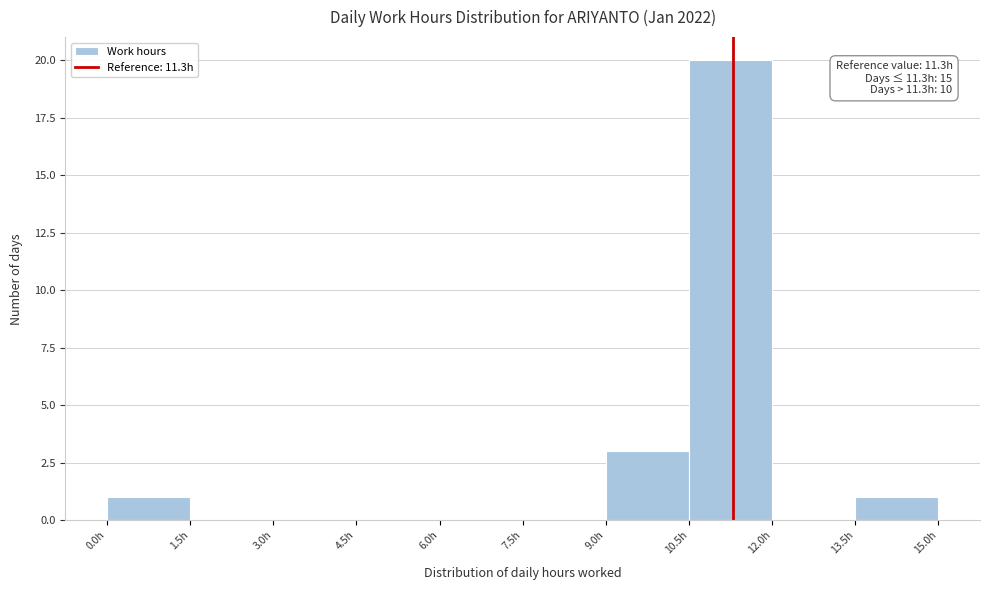

Over which range of the x-axis is the bar tallest?

10.5 to 12.0